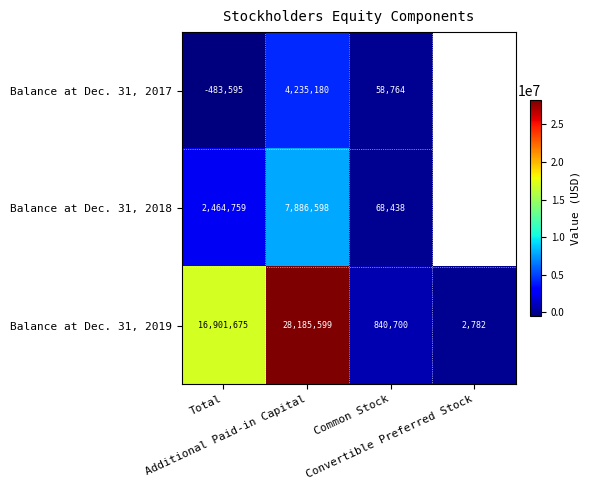

How many data points in Balance at Dec. 31, 2019 are less than 16901675?

2